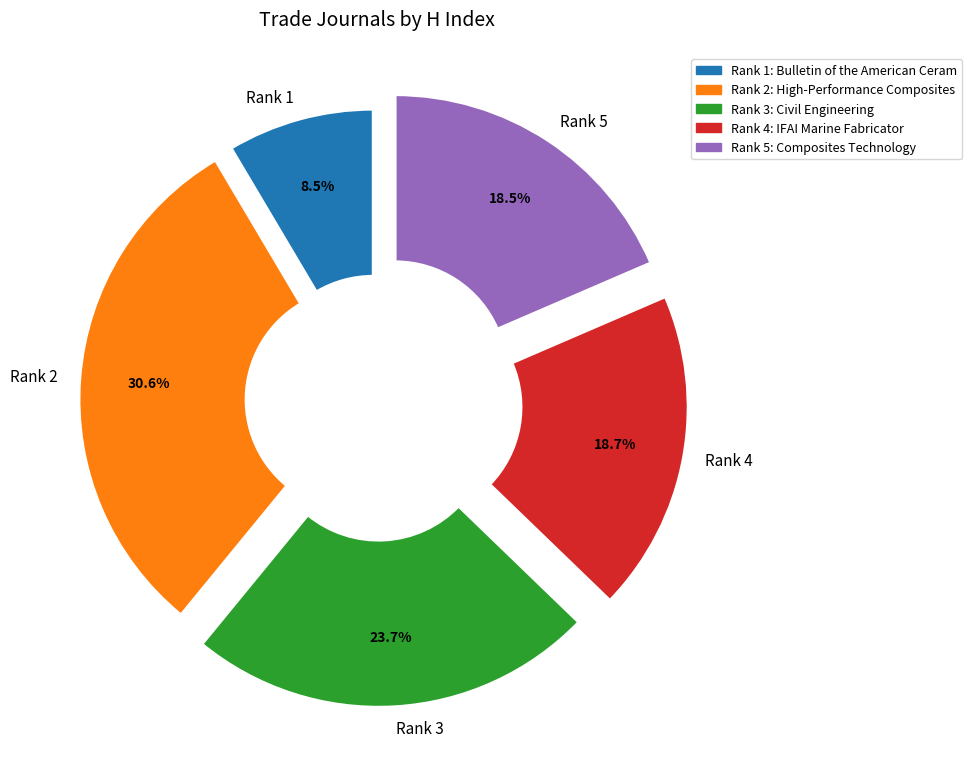

Which category has the smallest portion of the pie?

Rank 1